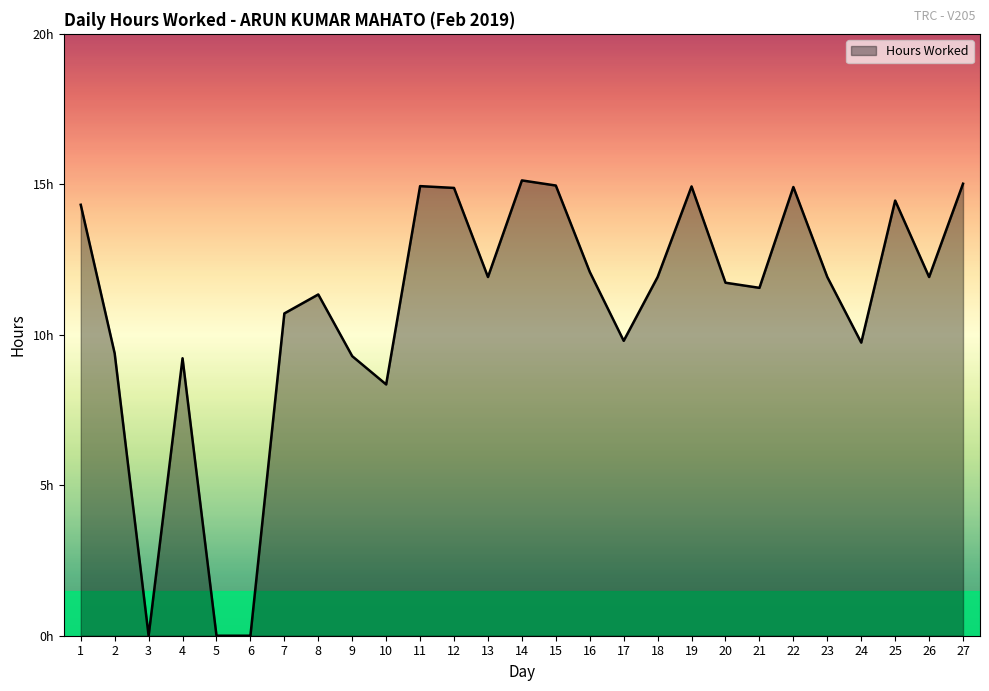

Rank the categories by value from lowest to highest.

3, 5, 6, 10, 4, 9, 2, 24, 17, 7, 8, 21, 20, 13, 18, 23, 26, 16, 1, 25, 12, 22, 19, 11, 15, 27, 14